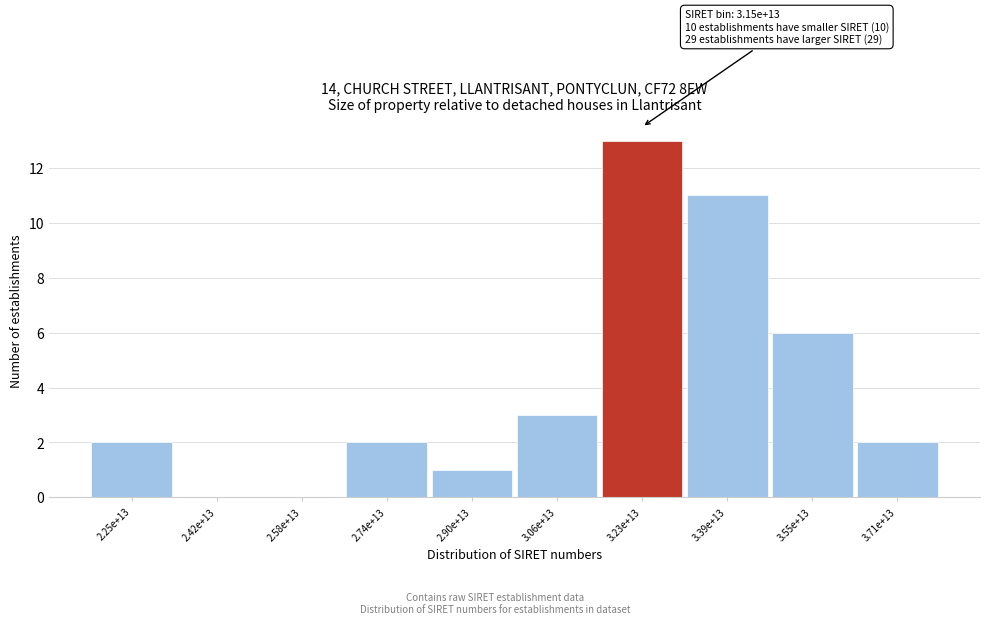

Reading left to right, transcribe all the data shown in this chart.

2.25e+13=2	2.42e+13=0	2.58e+13=0	2.74e+13=2	2.90e+13=1	3.06e+13=3	3.23e+13=13	3.39e+13=11	3.55e+13=6	3.71e+13=2